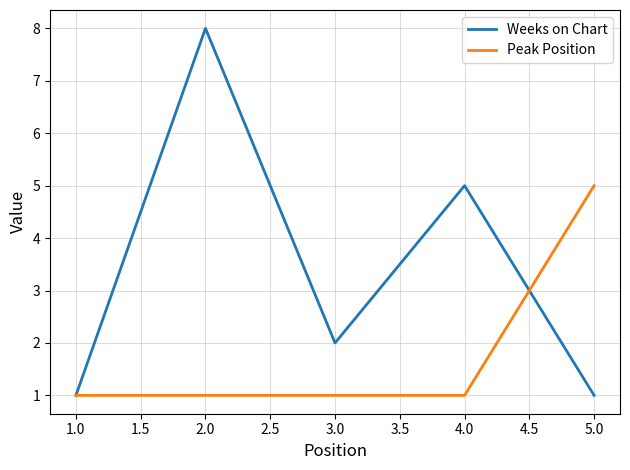

Is it true that Weeks on Chart equals 5 at 4.0?

True